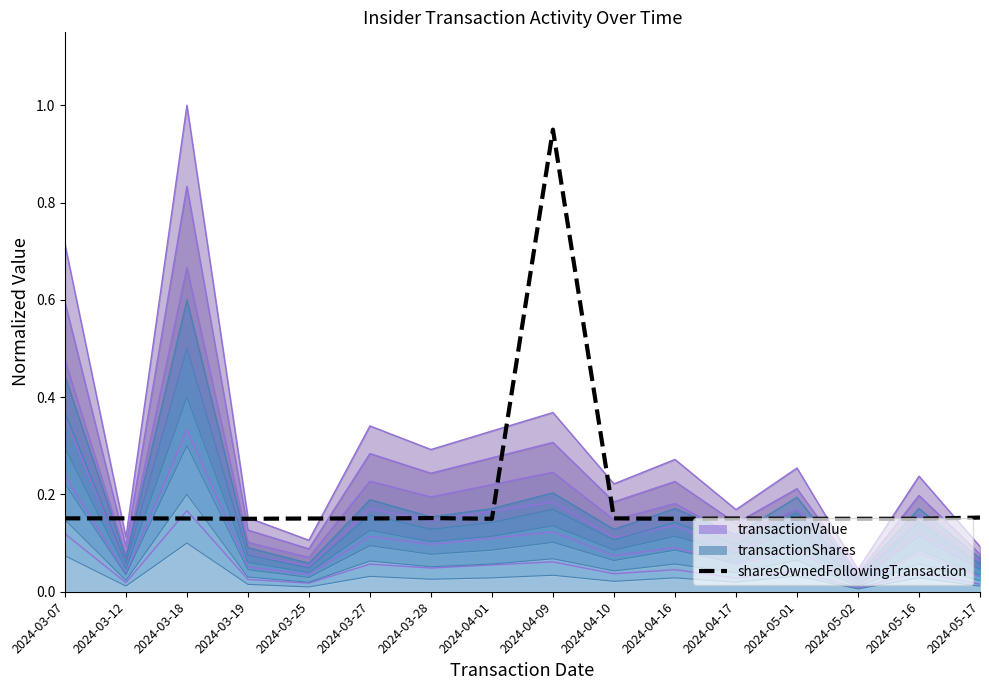

What is the difference between the maximum and minimum values?

0.8